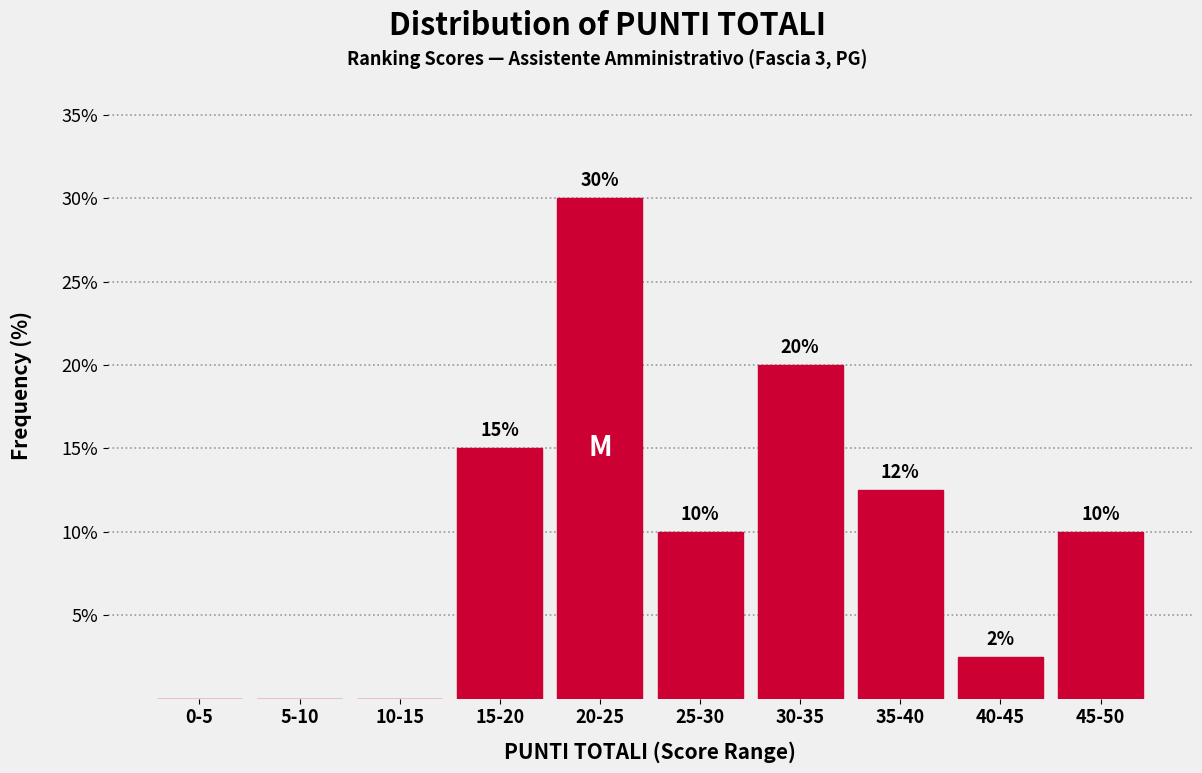

Which label corresponds to the largest value in the chart?

20-25